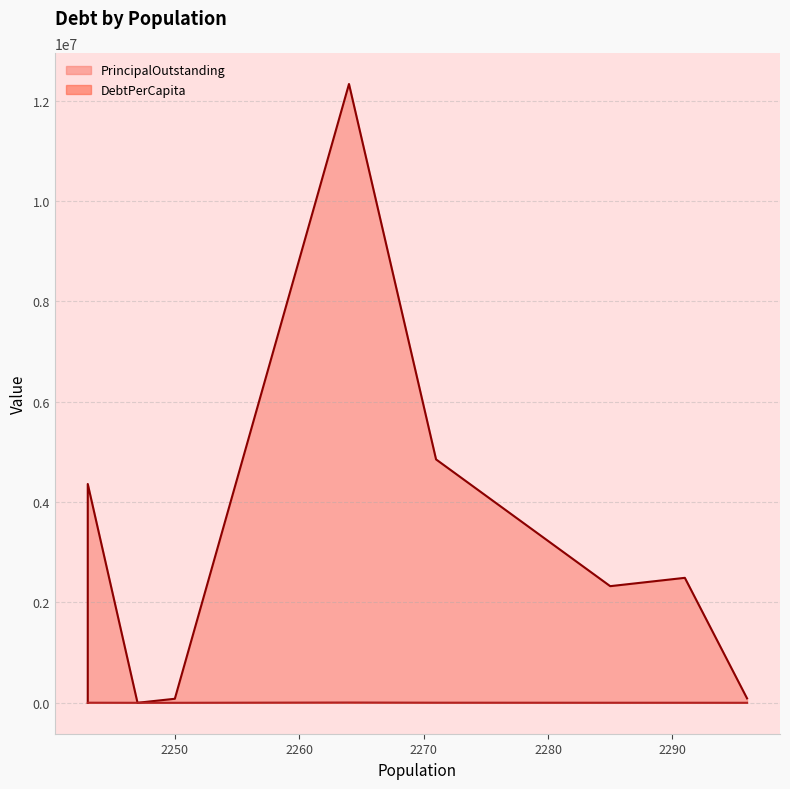

How many interior local valleys does the PrincipalOutstanding series have?

2